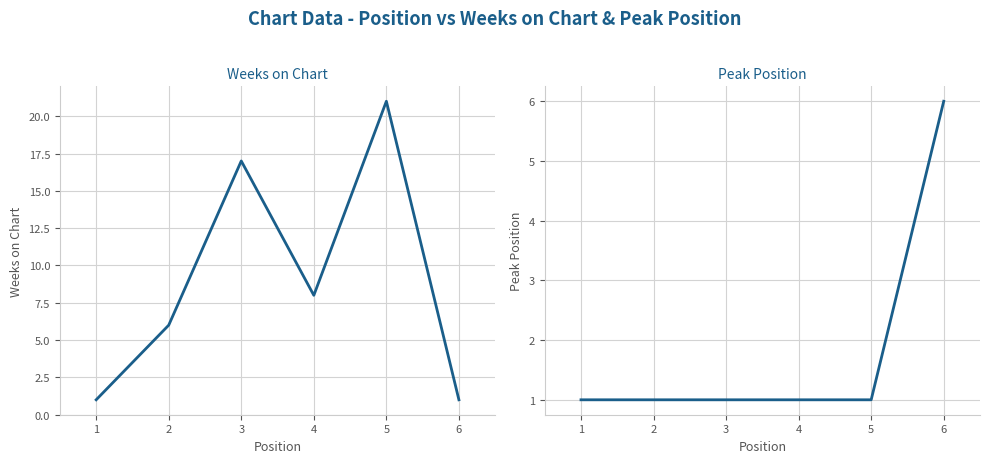

What is the value of the Peak Position point at the 4th from the left?

1